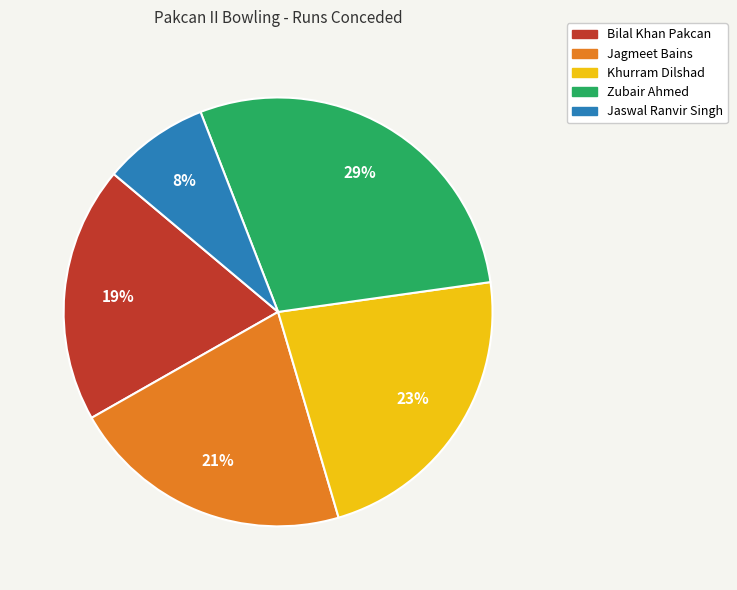

How many slices are in this pie chart?

5